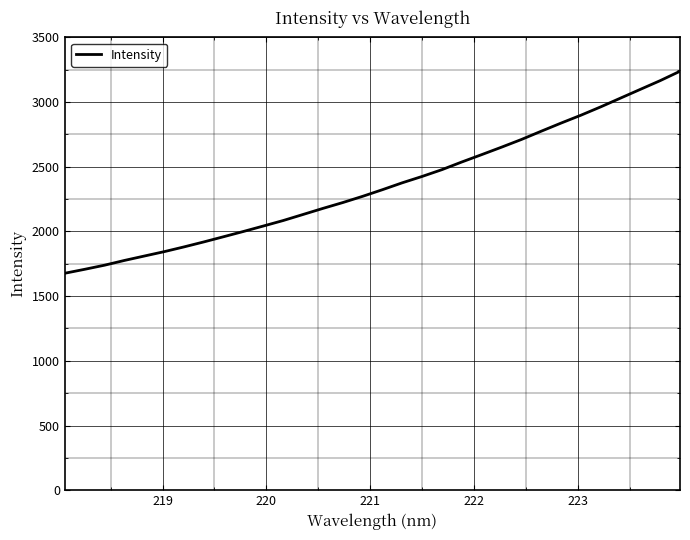

What is the smallest value displayed?

1676.9